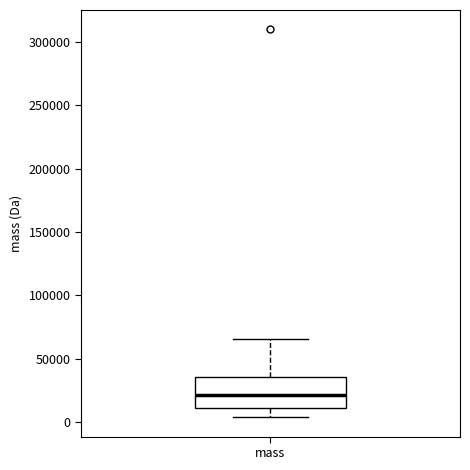

Transcribe this box plot: give where the median line is, the range the box spans, and where the two whiskers end, as read against the y-axis. The values are not printed on the chart, so give them approximately, as read against the axis.

median 20000, box 10000 to 35000, whiskers 5000 to 65000